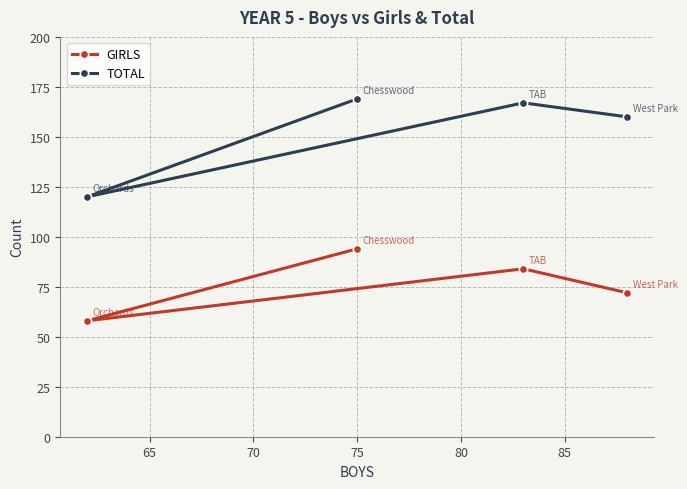

True or false: TOTAL and GIRLS intersect in this chart.

False